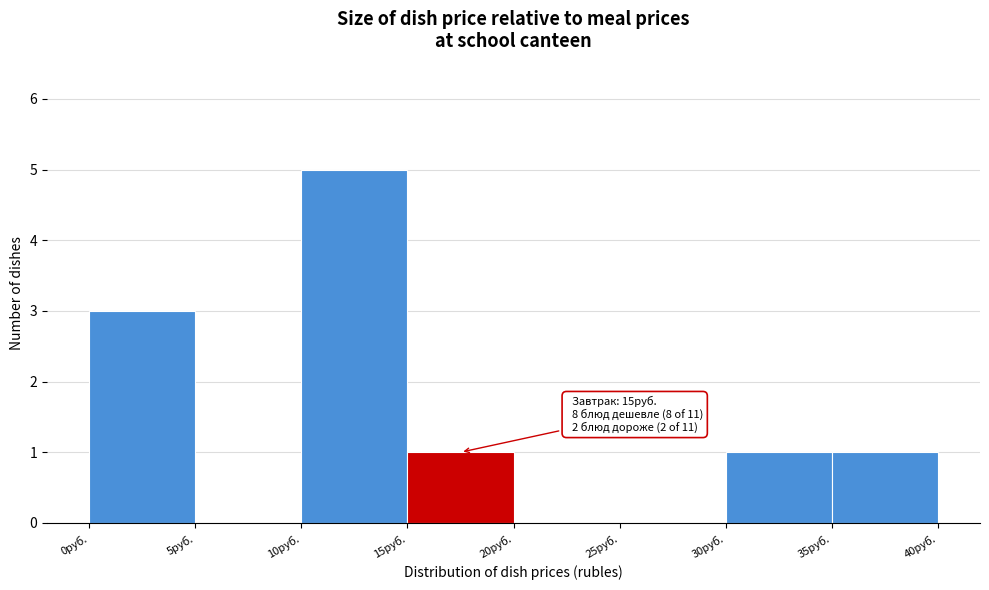

Over which range of the x-axis is the bar tallest?

10 to 15